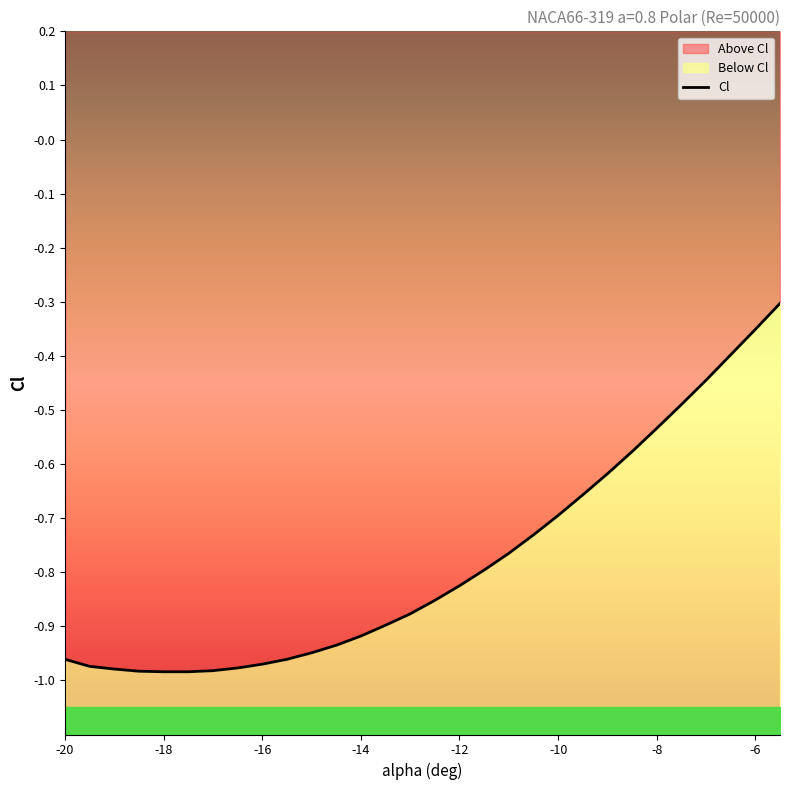

List the labels in order of value, smallest first.

-18, -17.5, -18.5, -17, -19, -16.5, -19.5, -16, -20, -15.5, -15, -14.5, -14, -13.5, -13, -12.5, -12, -11.5, -11, -10.5, -10, -9.5, -9, -8.5, -8, -7.5, -7, -6.5, -6, -5.5